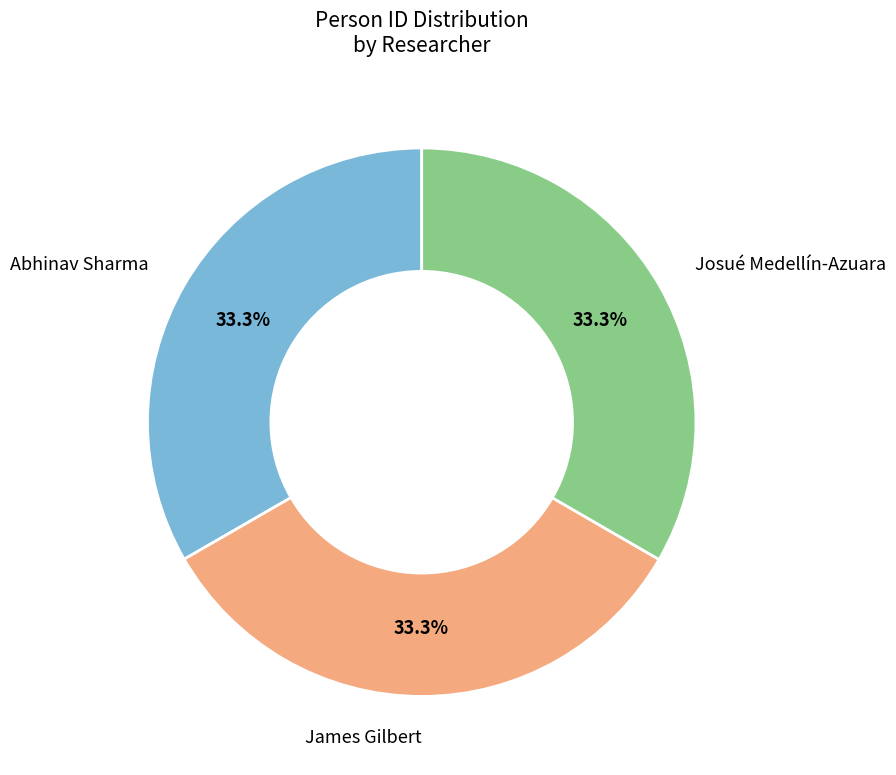

Count the number of slices in the pie.

3